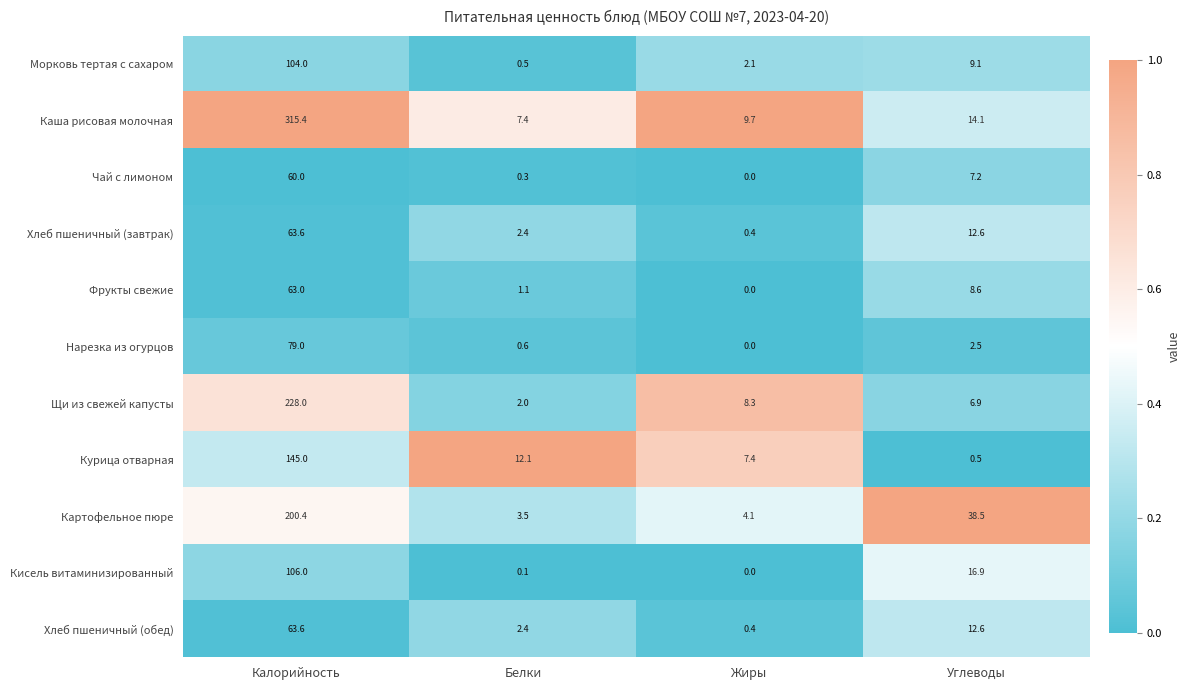

What is the difference between the maximum and minimum values in the Хлеб пшеничный (завтрак) series?

63.2